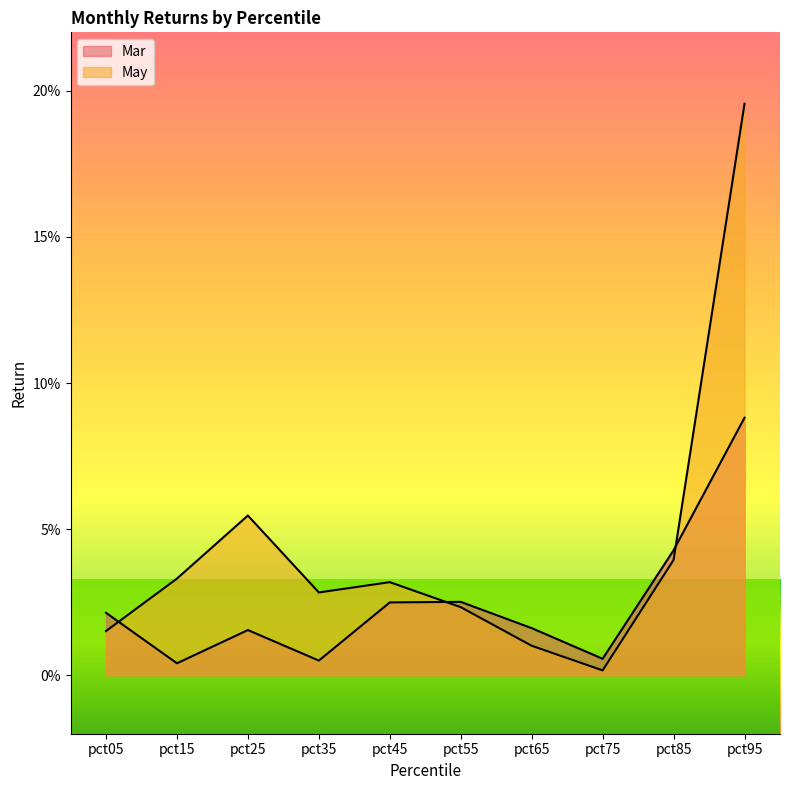

What is the sum of all May values?

0.4